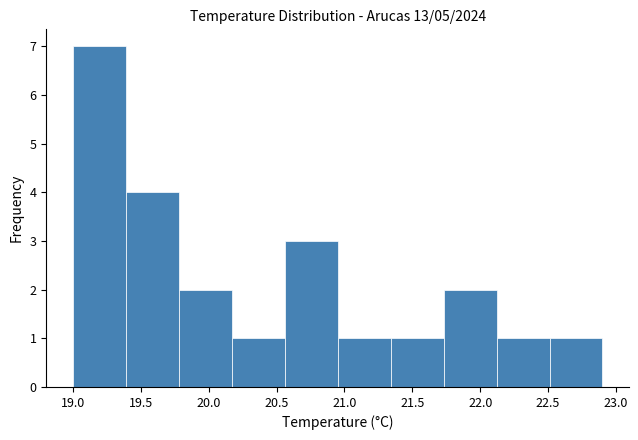

How tall is the bar that spans 21.34 to 21.73 on the x-axis? Neither the bar edges nor the heights are printed on the chart, so give them approximately, as read against the axes.

1